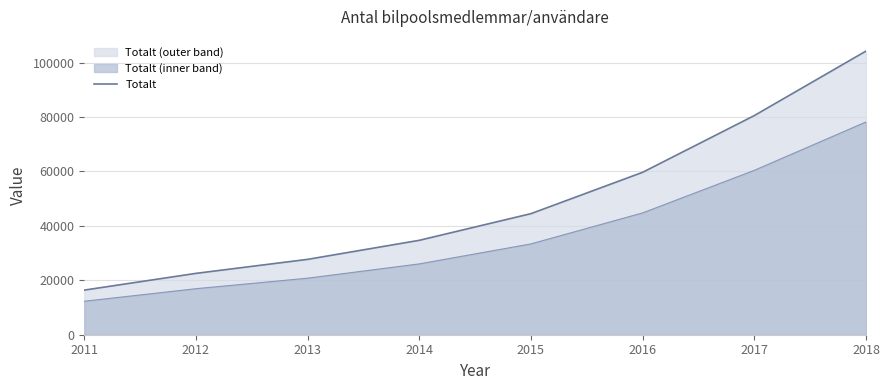

Count the number of values greater than 44500.

3